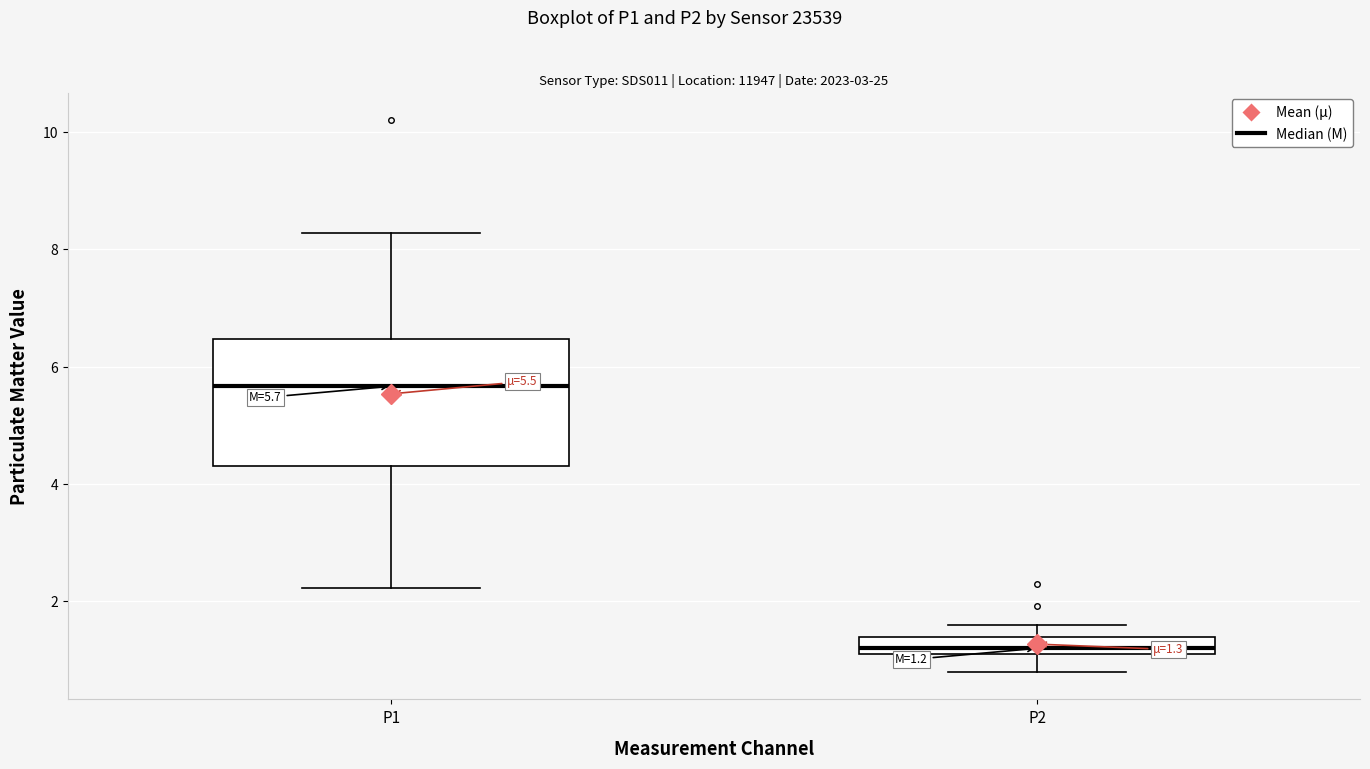

Comparing the boxes themselves (not the whiskers), which one is the tallest?

P1